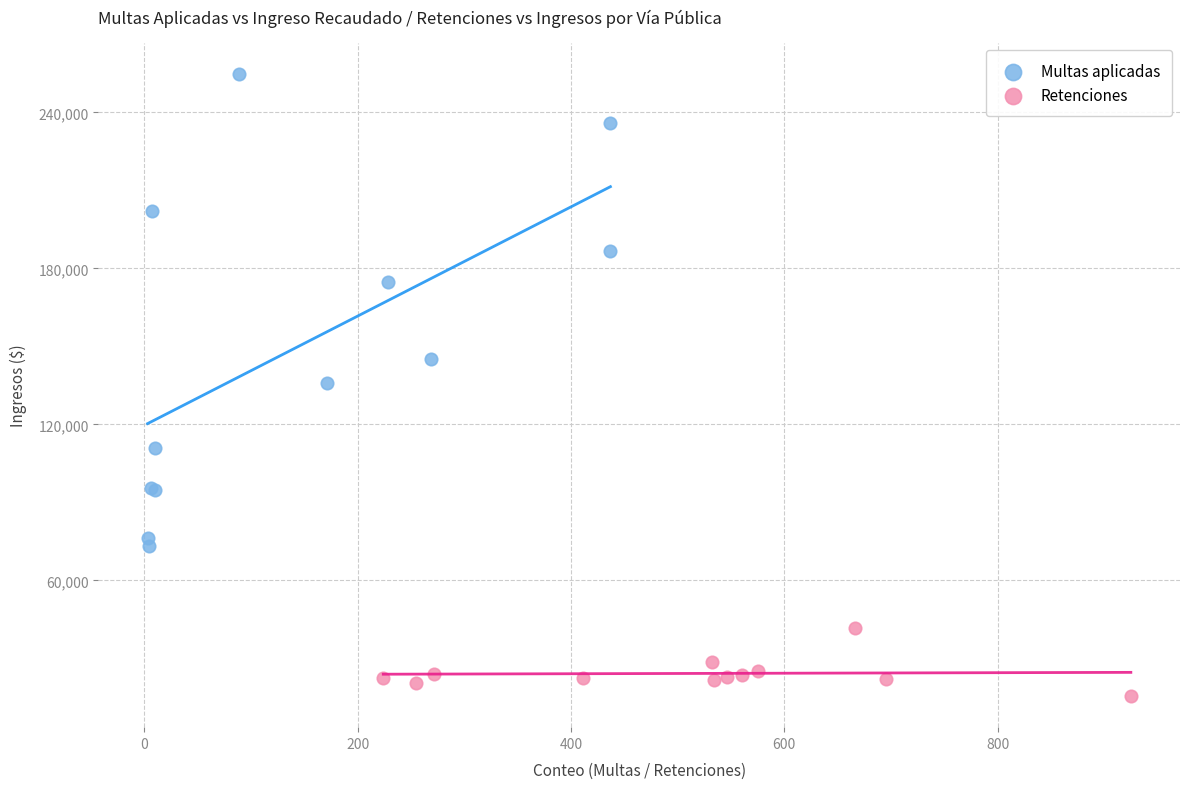

Which series has the widest spread of Y values?

Multas aplicadas